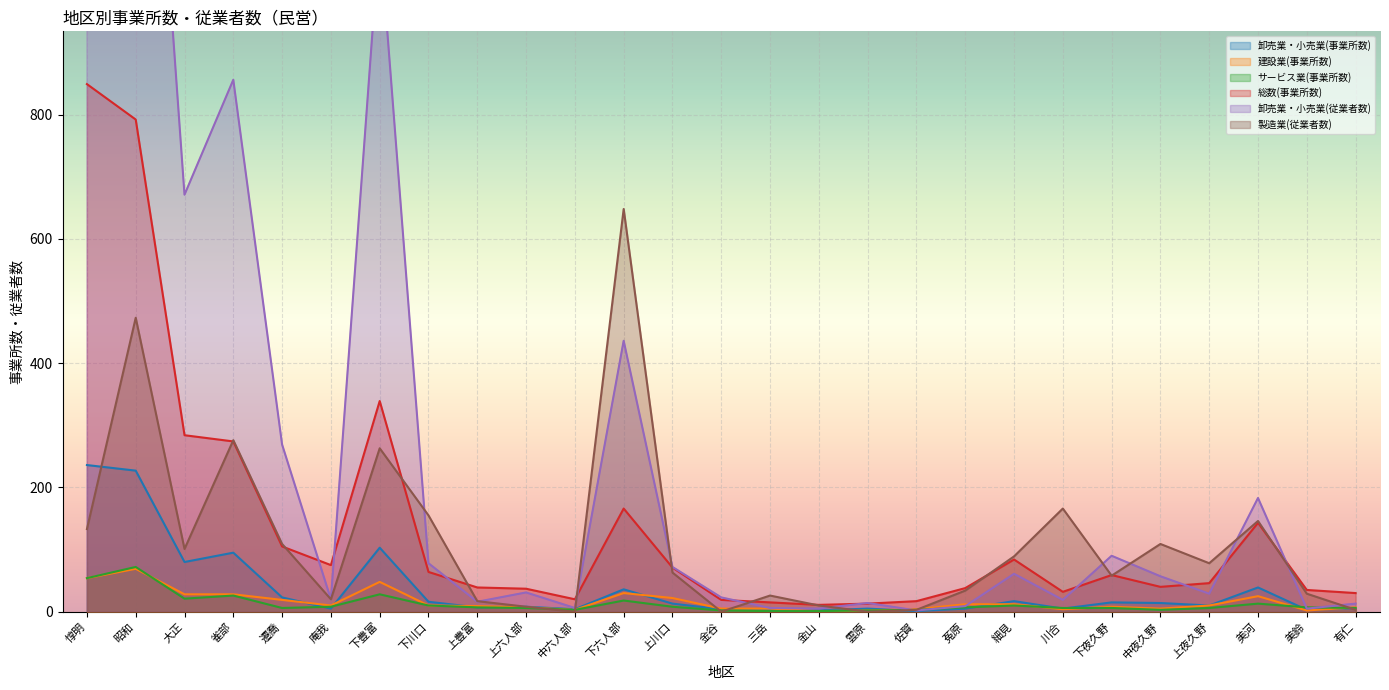

Reading left to right, transcribe all the data shown in this chart.

卸売業・小売業(事業所数): 236	227	80	95	23	5	103	16	7	8	4	36	13	4	3	2	5	1	5	17	5	15	14	10	39	3	6
建設業(事業所数): 54	69	28	28	19	10	48	10	9	7	3	30	22	5	5	1	2	4	12	12	4	8	5	10	25	2	7
サービス業(事業所数): 54	72	21	26	6	8	28	10	7	6	3	18	8	2	1	1	2	3	7	10	6	6	3	6	13	7	6
総数(事業所数): 849	792	284	274	105	75	339	64	39	37	20	166	71	19	15	11	13	17	38	84	32	59	40	46	143	35	30
卸売業・小売業(従業者数): 1583	1770	671	856	269	20	1092	78	16	31	6	436	72	23	6	5	14	2	9	61	19	90	57	29	183	5	13
製造業(従業者数): 133	473	101	276	109	20	263	155	17	8	0	648	63	0	26	10	0	3	34	89	166	58	109	78	146	29	3